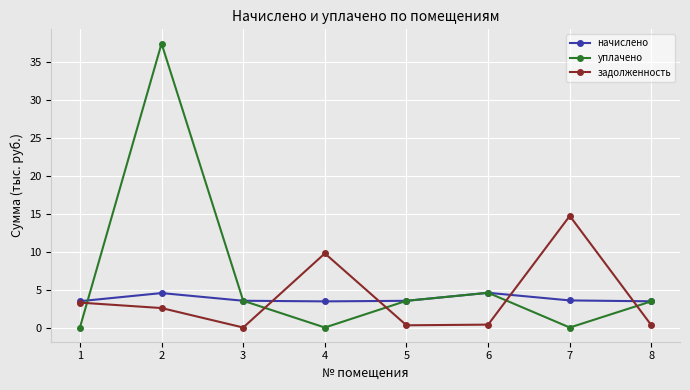

The value of задолженность at 3 is 8.0. True or false?

False